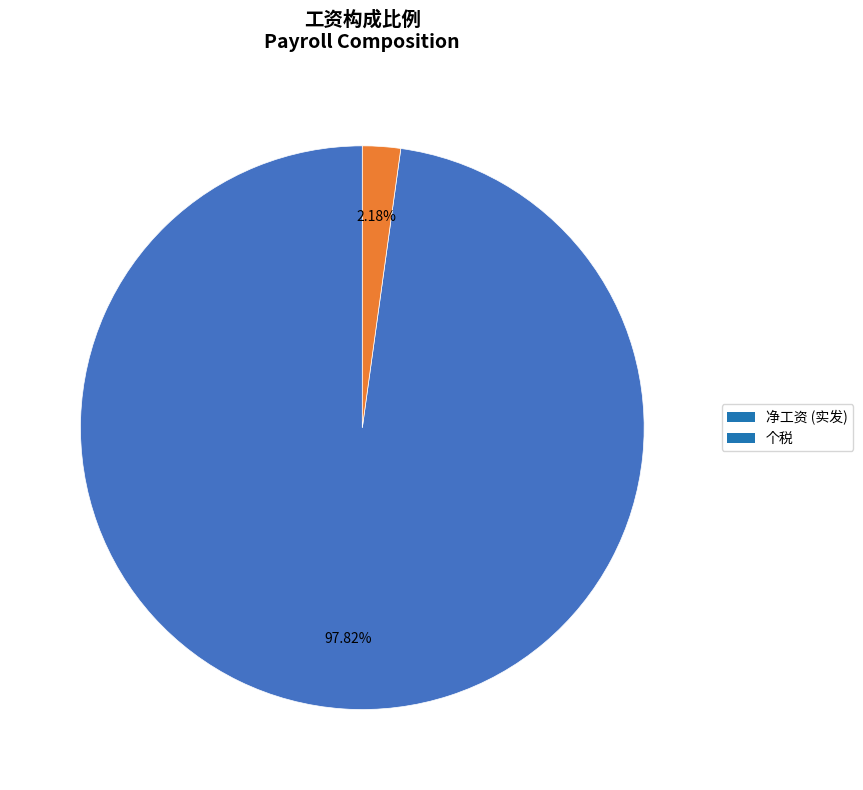

How many segments does this pie chart have?

2